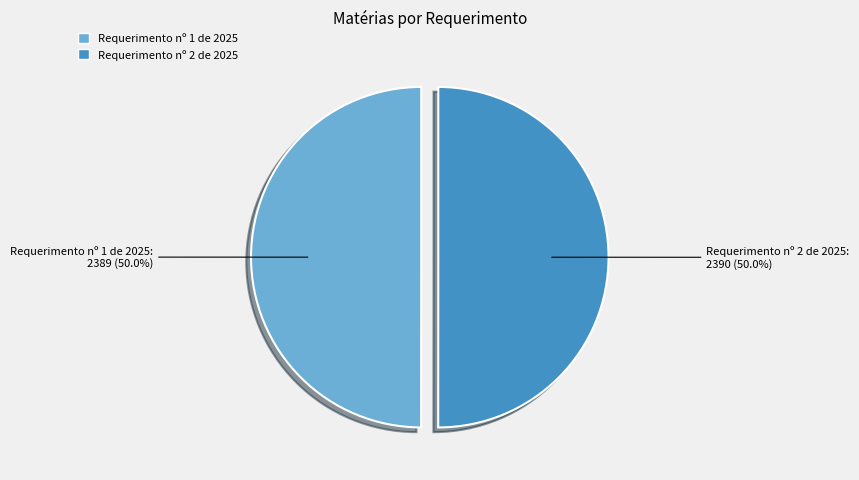

Combined, what portion of the pie is Requerimento nº 1 de 2025 and Requerimento nº 2 de 2025?

100.0%